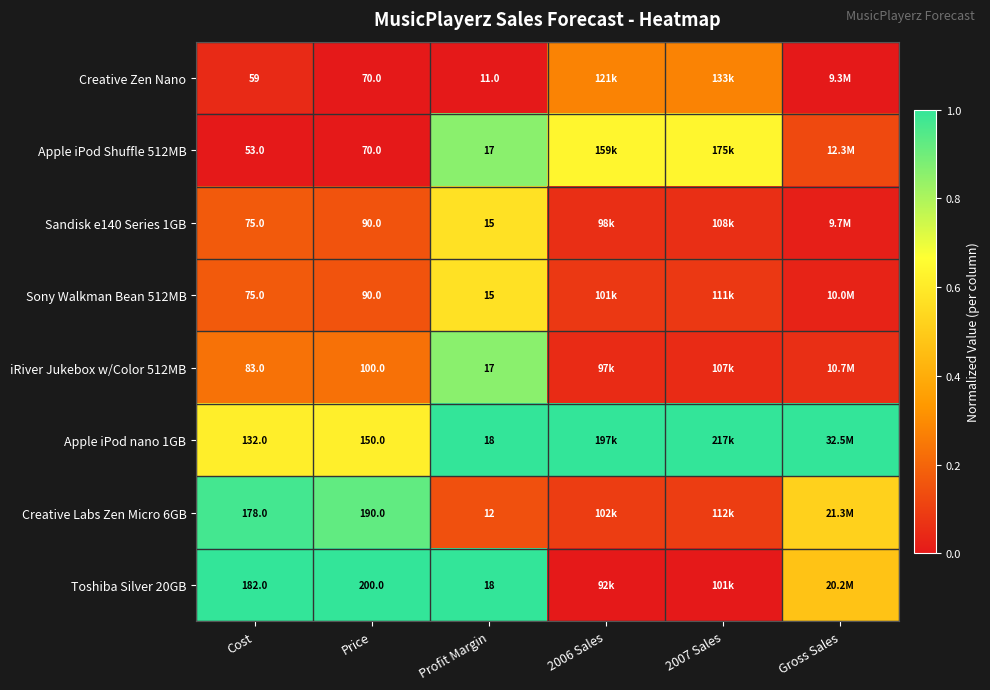

How many series are shown in this chart?

8